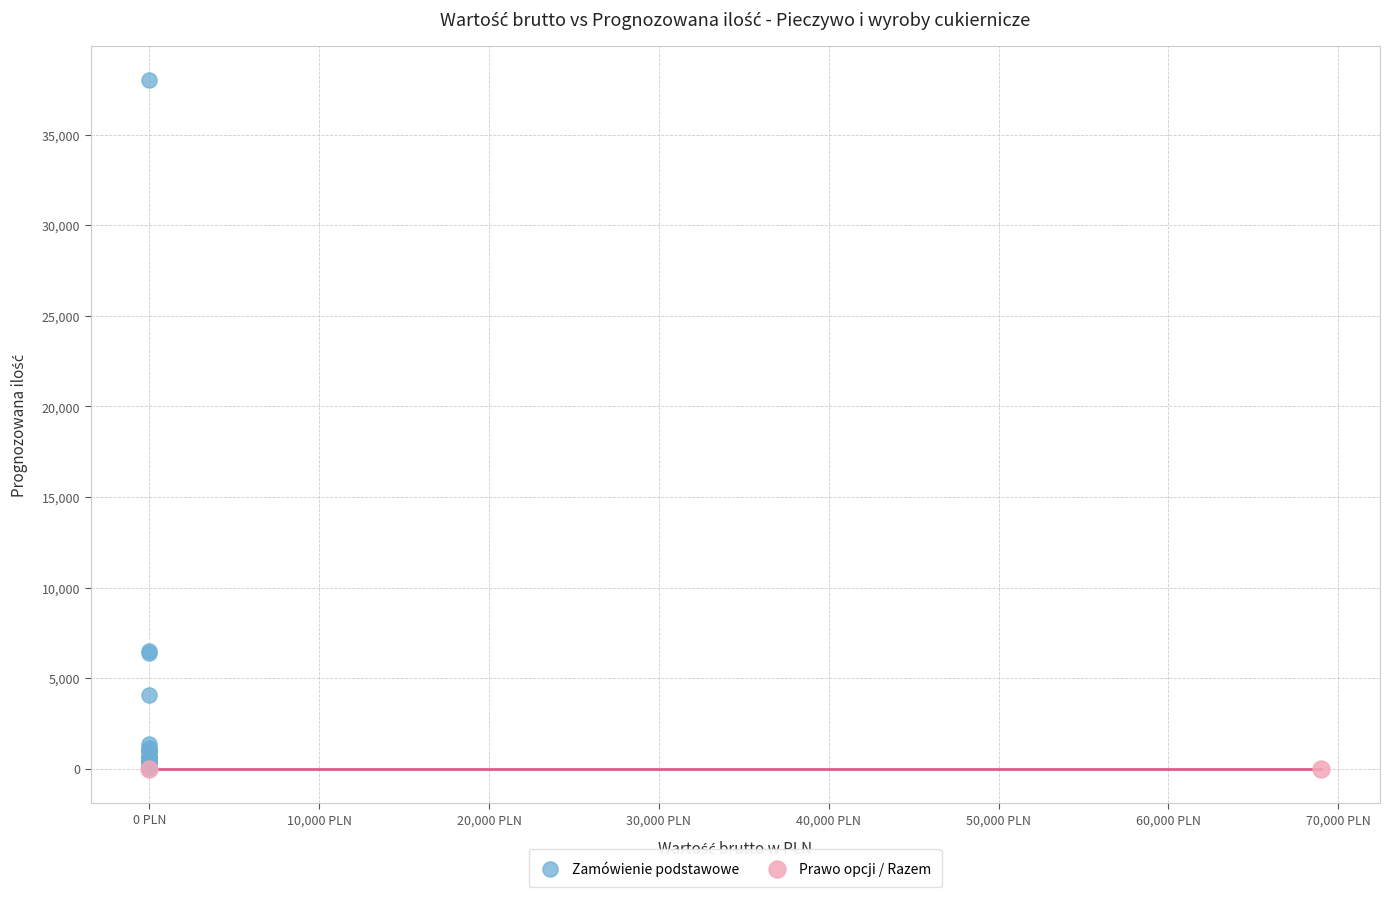

What are all the series names shown in the legend?

Zamówienie podstawowe, Prawo opcji / Razem